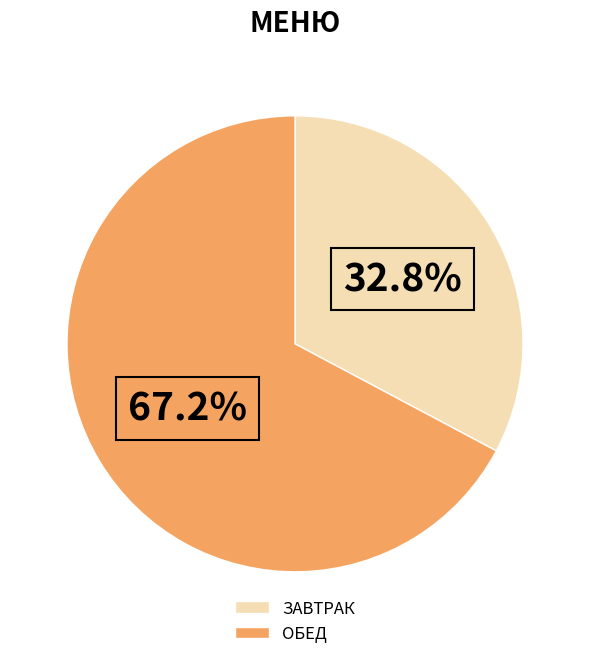

What is the total percentage of ЗАВТРАК and ОБЕД?

100.0%